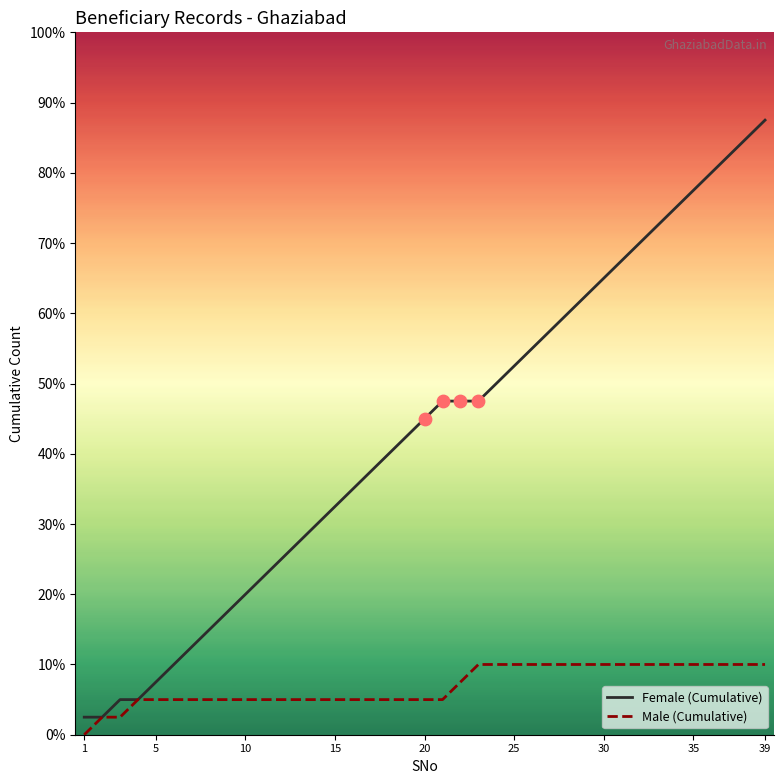

At how many categories does at least one series exceed 9?

28